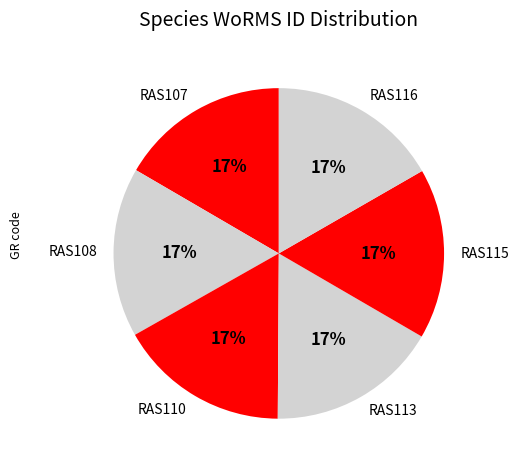

What is the ratio of the value at RAS110 to the value at RAS115?

1.0